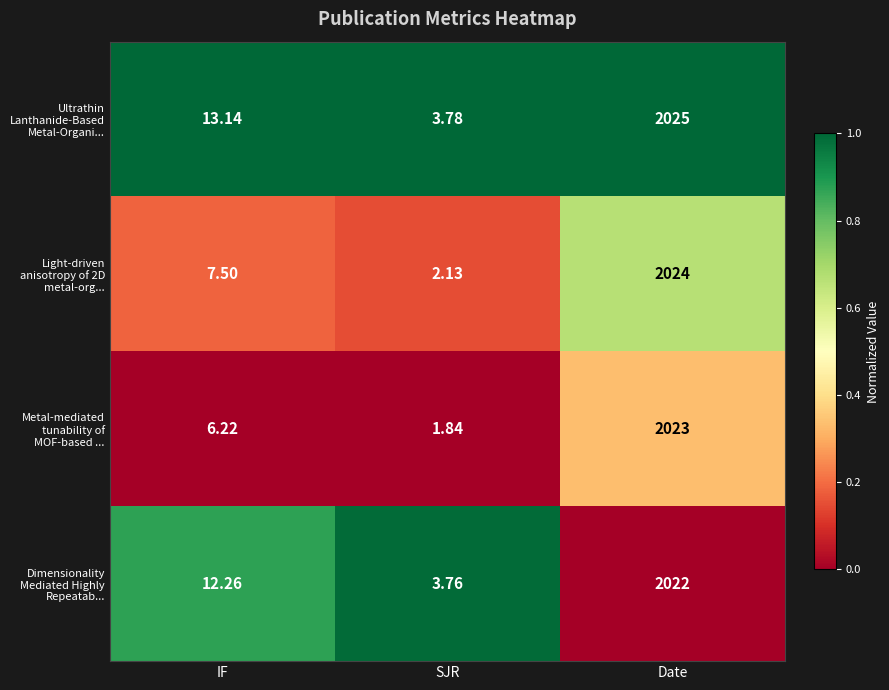

Where is Ultrathin Lanthanide-Based Metal-Organi... nearest to the value 1014?

IF